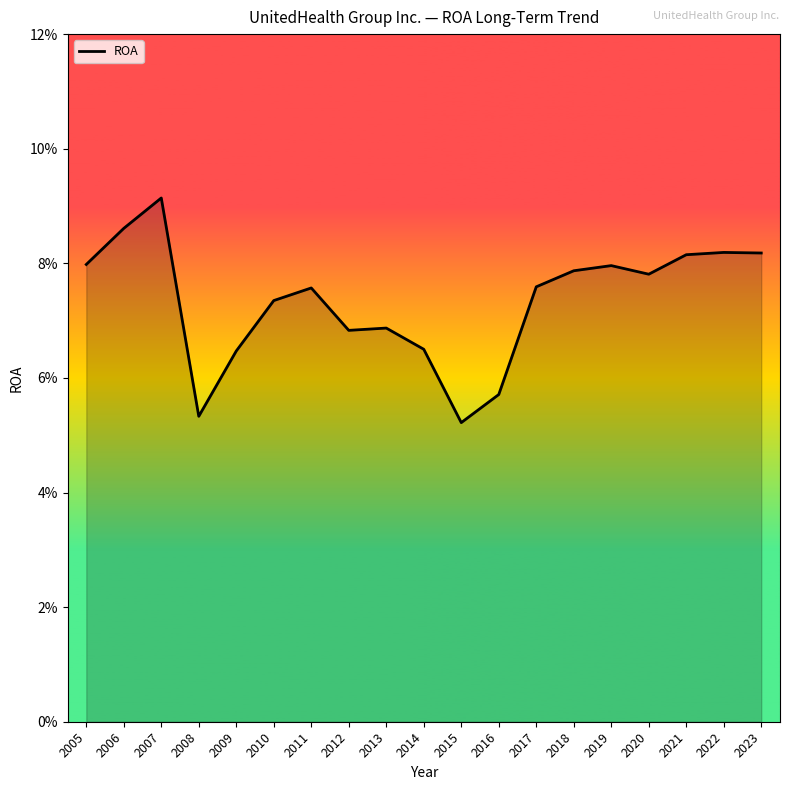

Between 2018 and 2013, which is larger?

2018